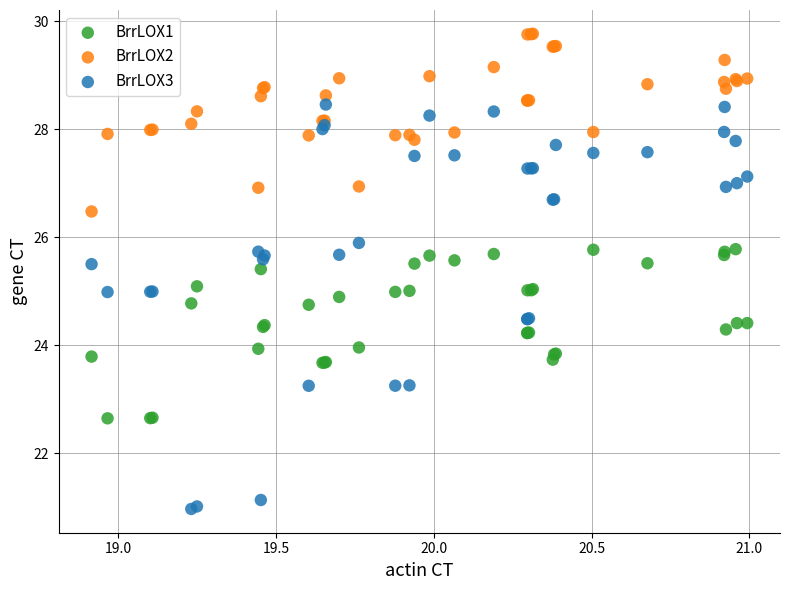

What are all the series names shown in the legend?

BrrLOX1, BrrLOX2, BrrLOX3